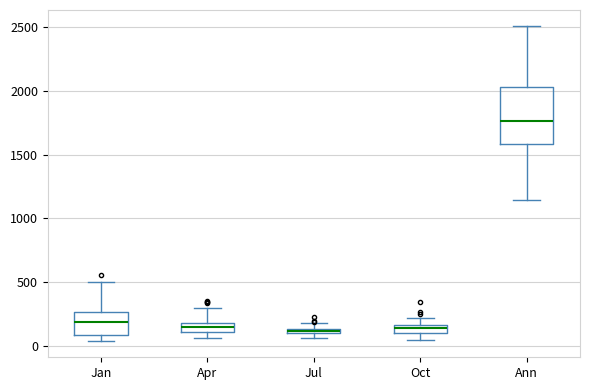

Which box's median line is the highest?

Ann